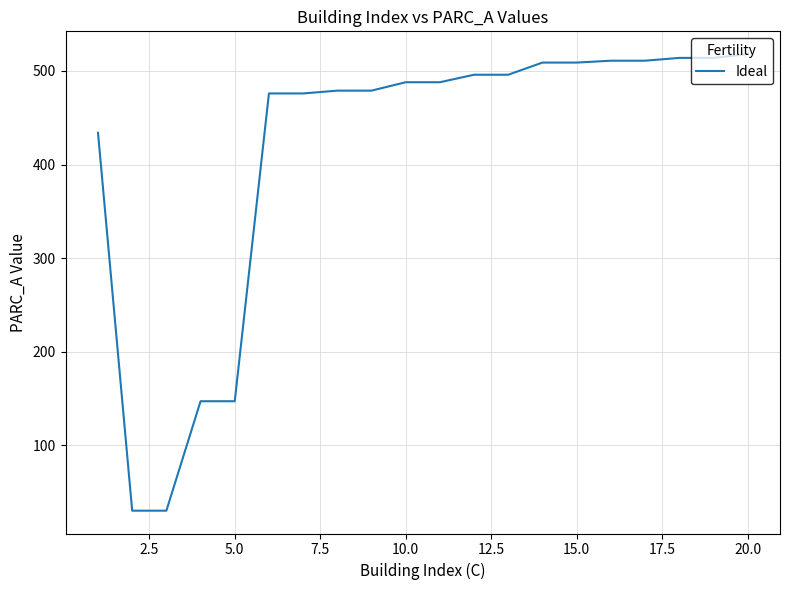

What is the difference between the maximum and minimum values?

488